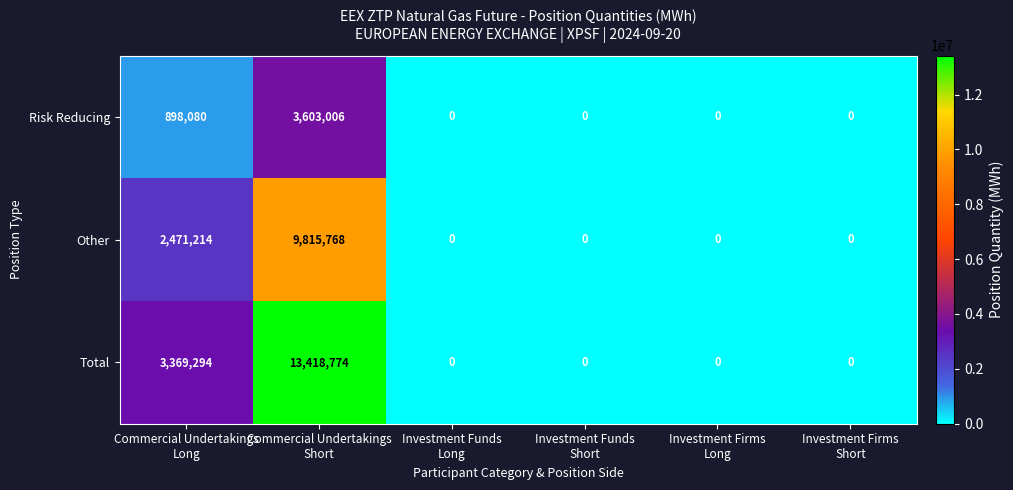

What is the total value across all series at Commercial Undertakings
Short?

26837548